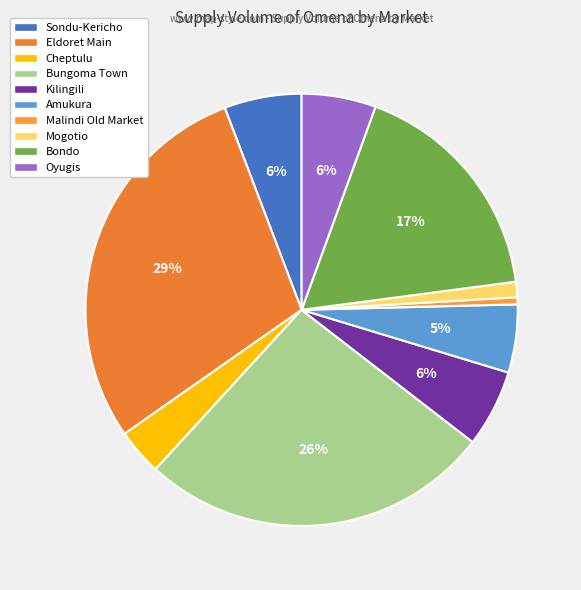

To the nearest percent, what is the difference between the Bungoma Town and Bondo slice percentages?

9%